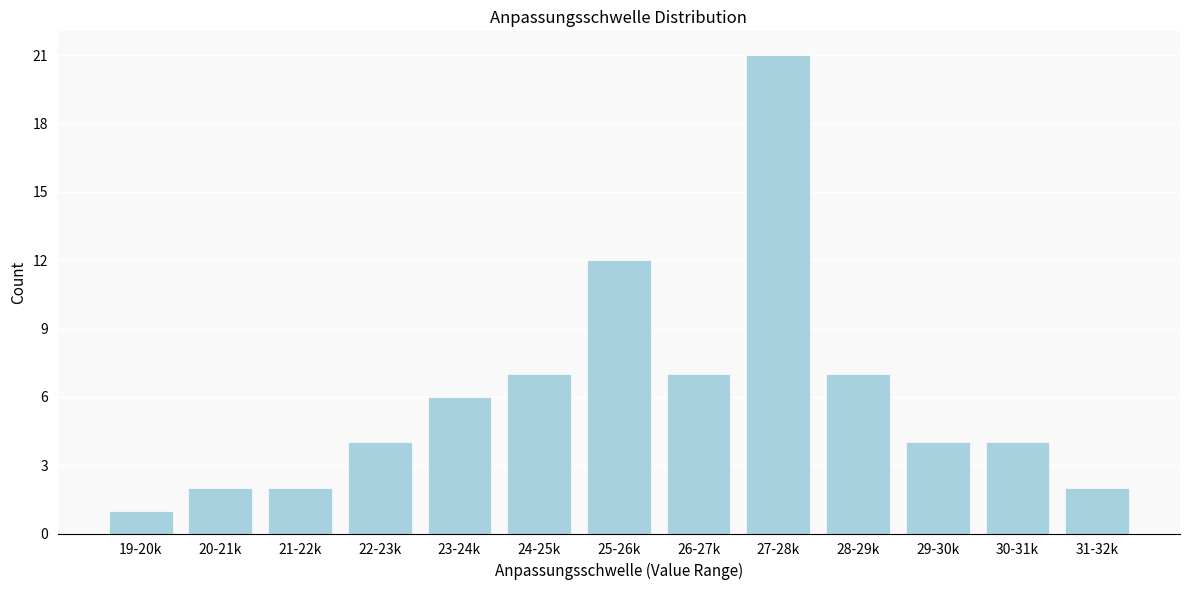

Reading left to right, extract all data points from this chart.

19-20k=1	20-21k=2	21-22k=2	22-23k=4	23-24k=6	24-25k=7	25-26k=12	26-27k=7	27-28k=21	28-29k=7	29-30k=4	30-31k=4	31-32k=2